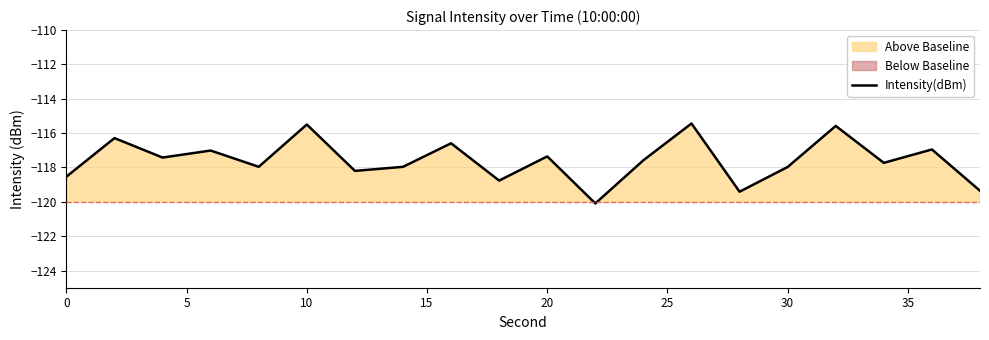

What is the difference between the second highest and second lowest values?

3.9